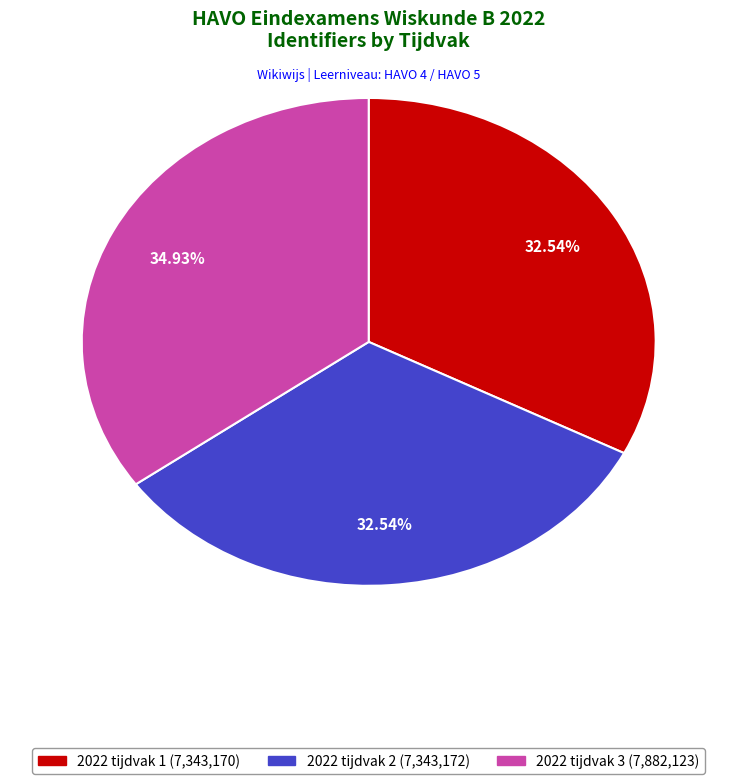

What is the ratio of the value at 2022 tijdvak 3 to the value at 2022 tijdvak 2?

1.1